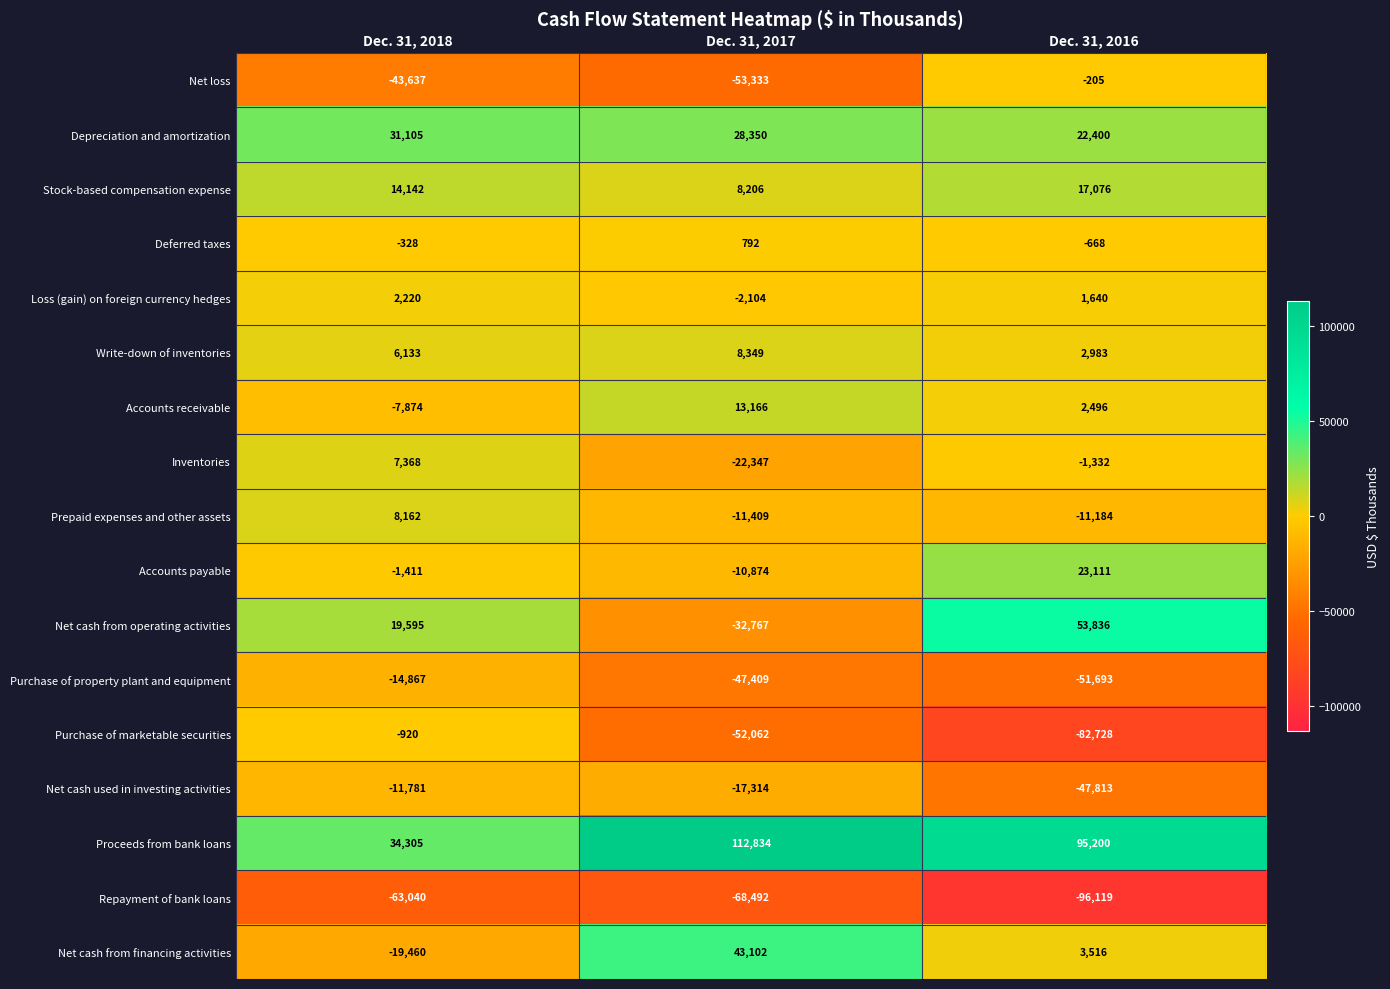

Which category has the highest value across all series?

Dec. 31, 2017